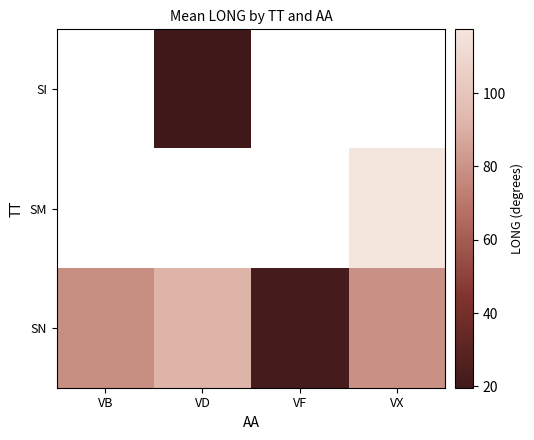

What is the approximate value of SI at VD?

19.6